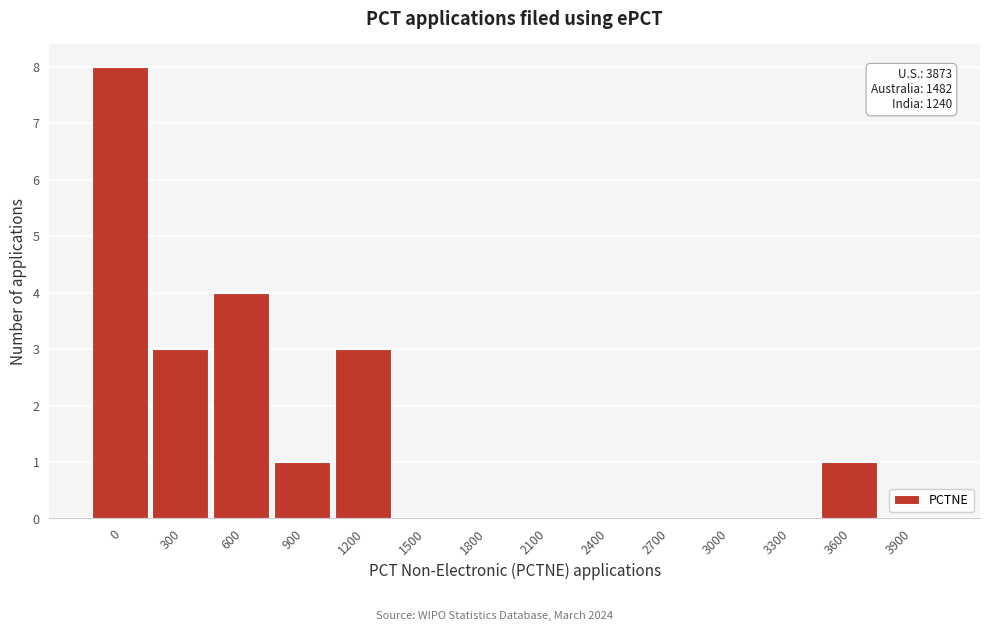

Reading right to left, extract all data points from this chart.

3900=0	3600=1	3300=0	3000=0	2700=0	2400=0	2100=0	1800=0	1500=0	1200=3	900=1	600=4	300=3	0=8